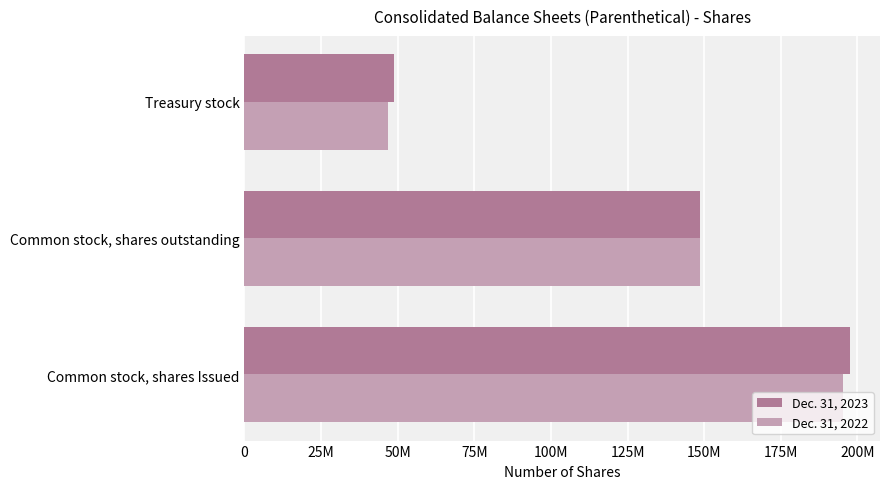

What are all the series names shown in the legend?

Dec. 31, 2023, Dec. 31, 2022